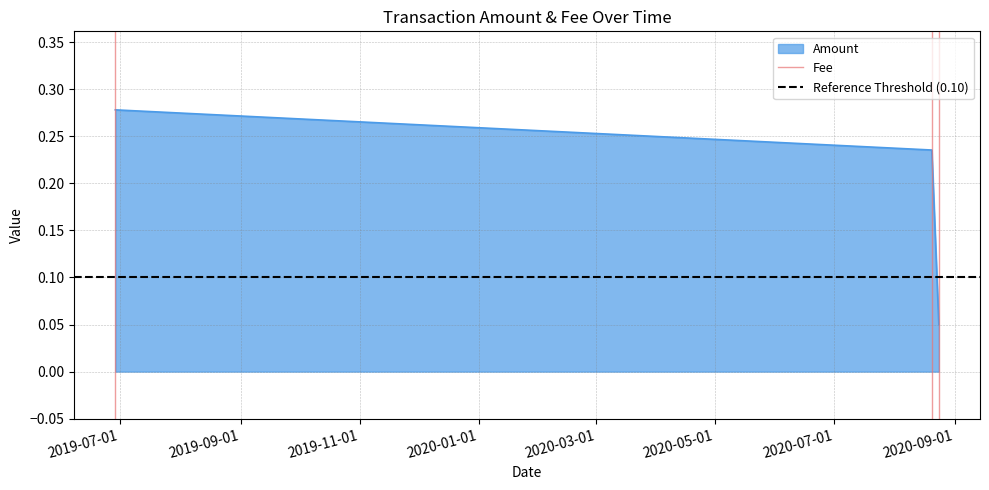

Between 2019-07-01 and 2019-09-01, which series saw the biggest shift?

Fee